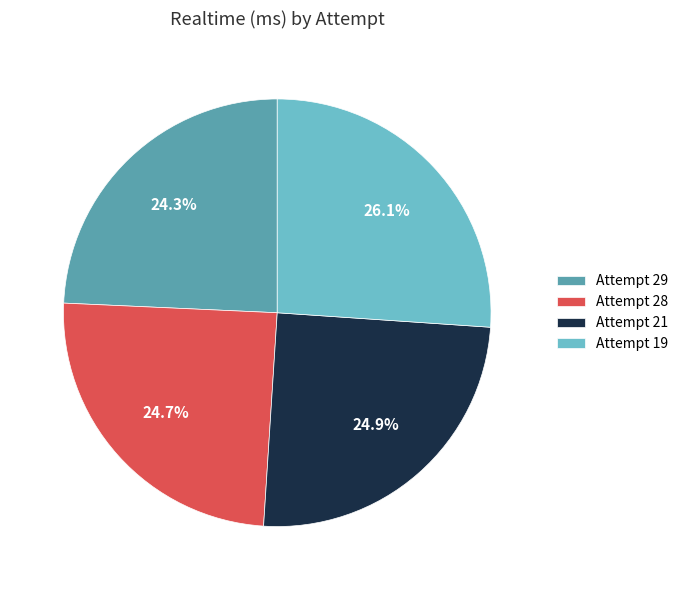

Approximately how many times larger is the value at Attempt 29 compared to Attempt 19?

0.9